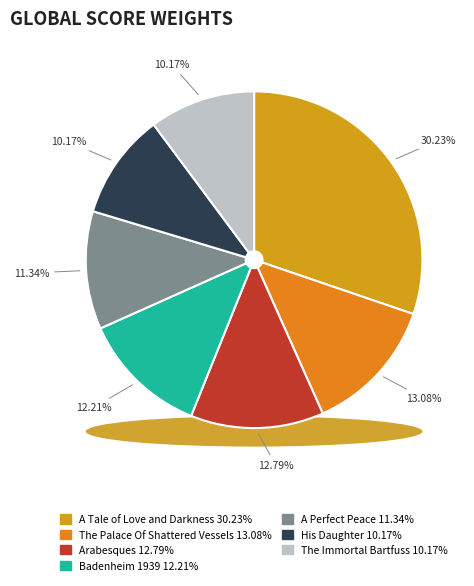

Is it true that The Palace Of Shattered Vessels is 13% of the pie?

True